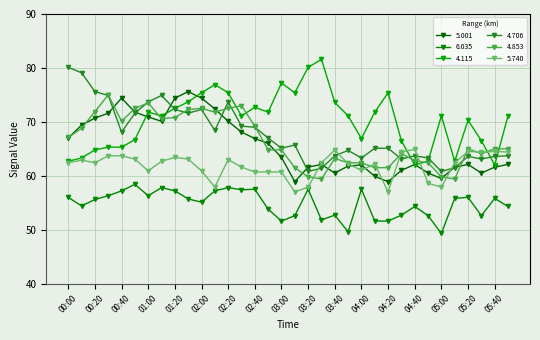

In 4.853, how many points are lower than both neighbors (excluding endpoints)?

6